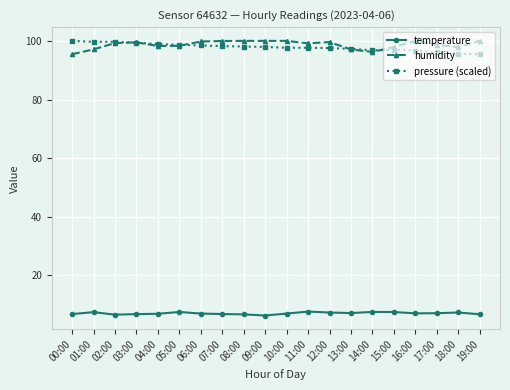

What is the difference between the highest and lowest values at 03:00?

92.7